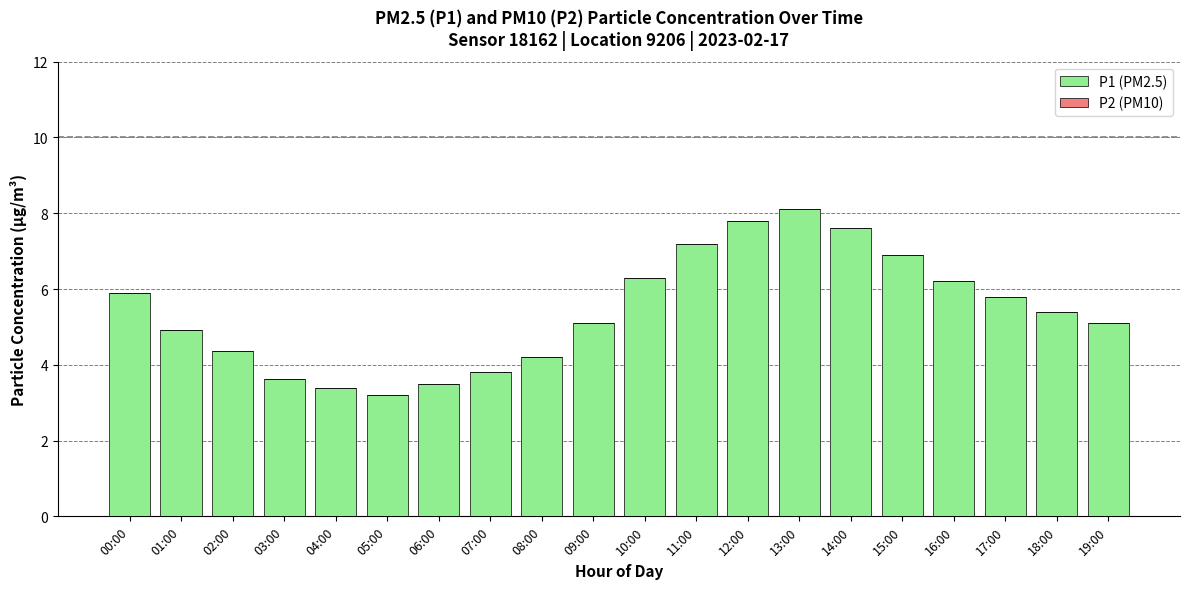

Between 00:00 and 14:00, which is larger?

14:00